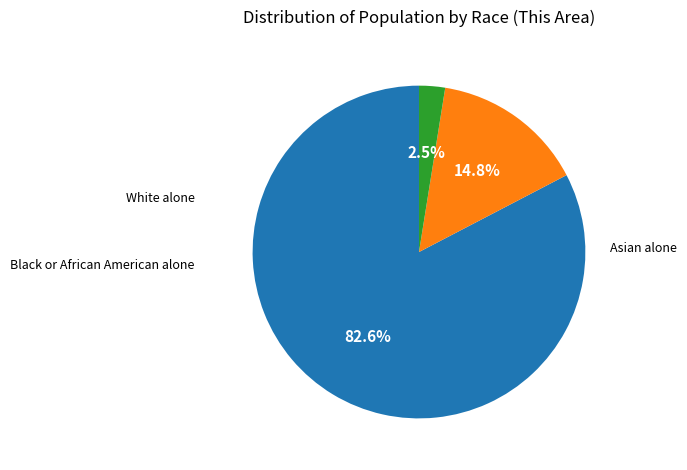

Is there any slice that represents more than half of the pie?

Yes